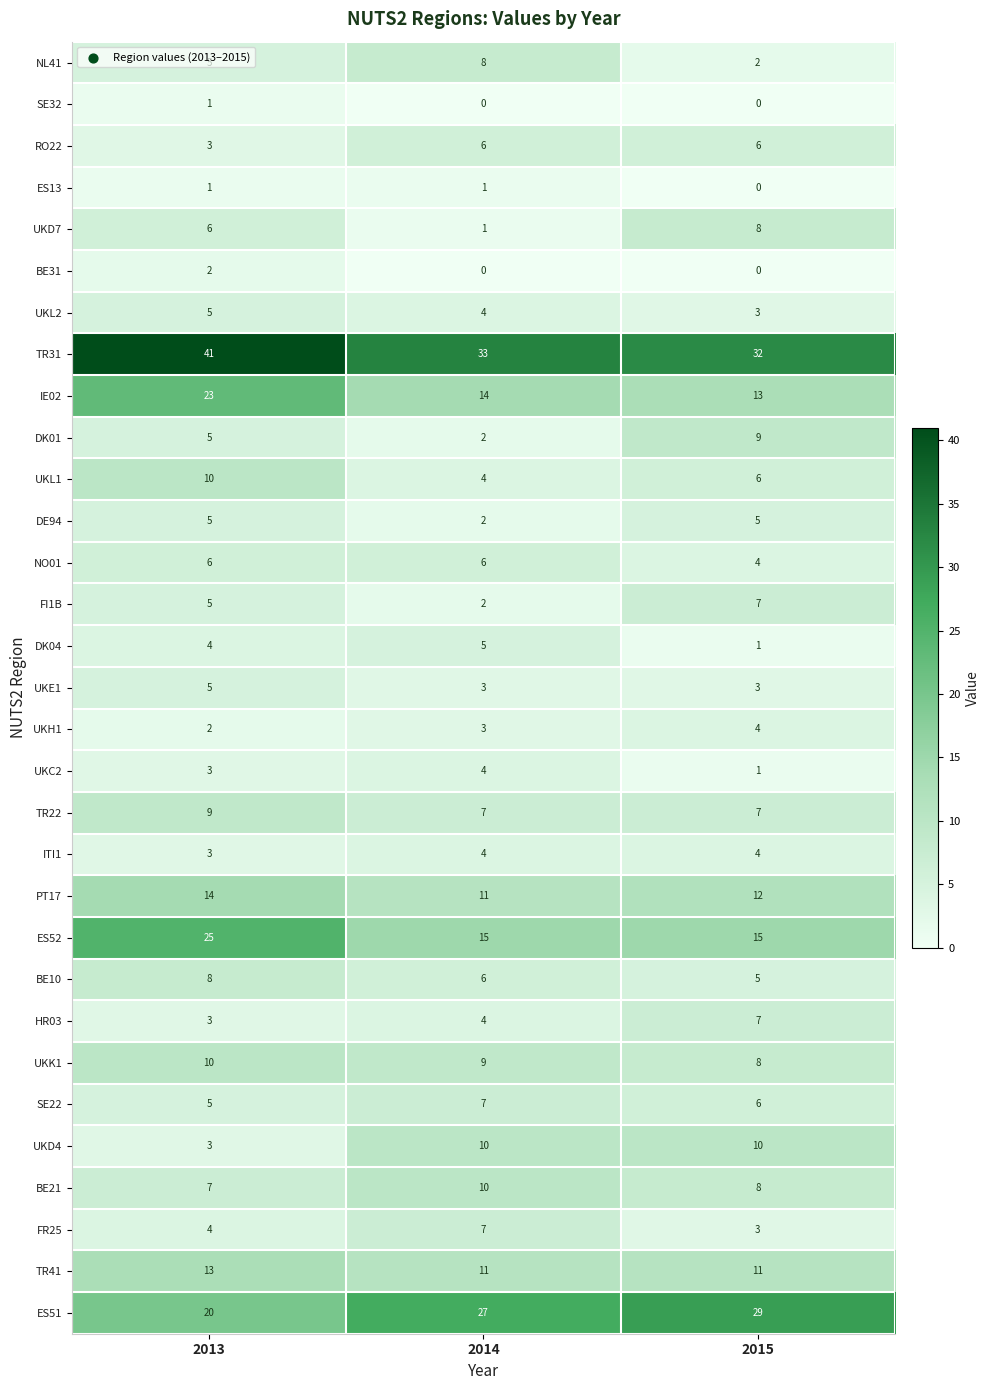

What is the maximum value shown in the chart?

41